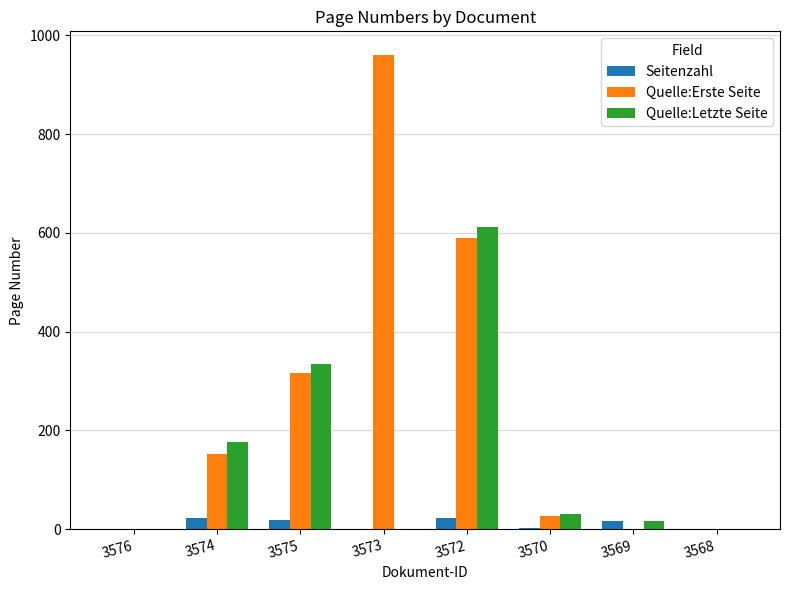

What is the greatest value displayed?

960